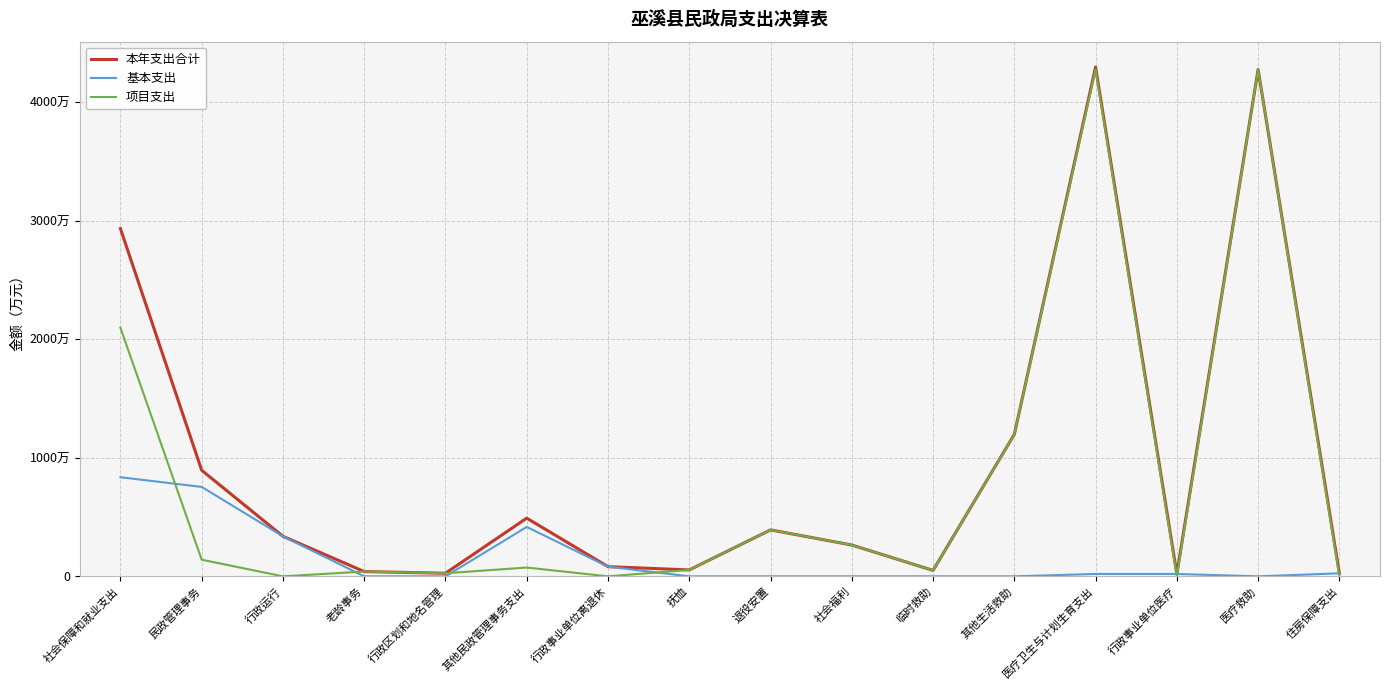

Rank the series by their average value, from highest to lowest.

本年支出合计, 项目支出, 基本支出